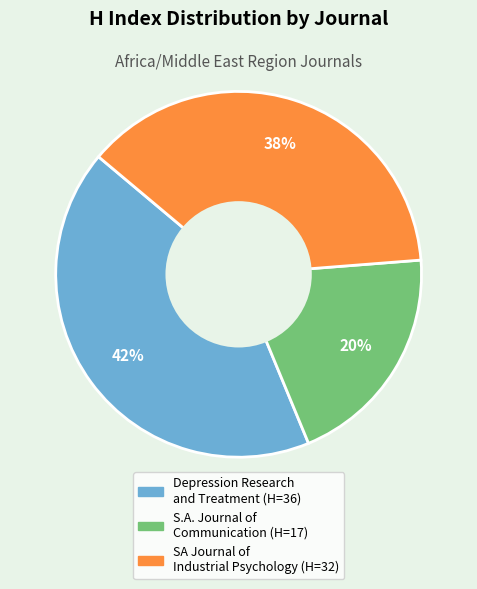

How many segments does this pie chart have?

3